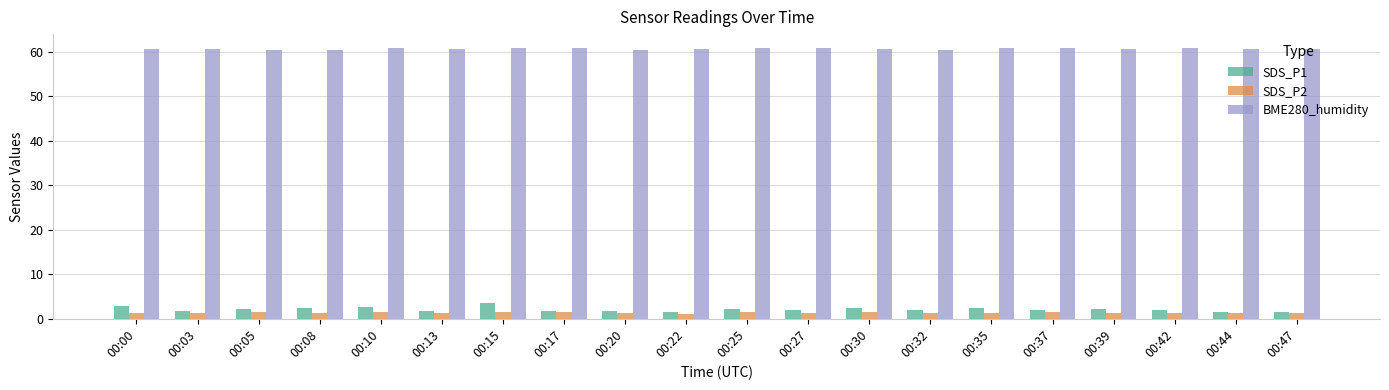

What is the smallest value displayed?

1.1